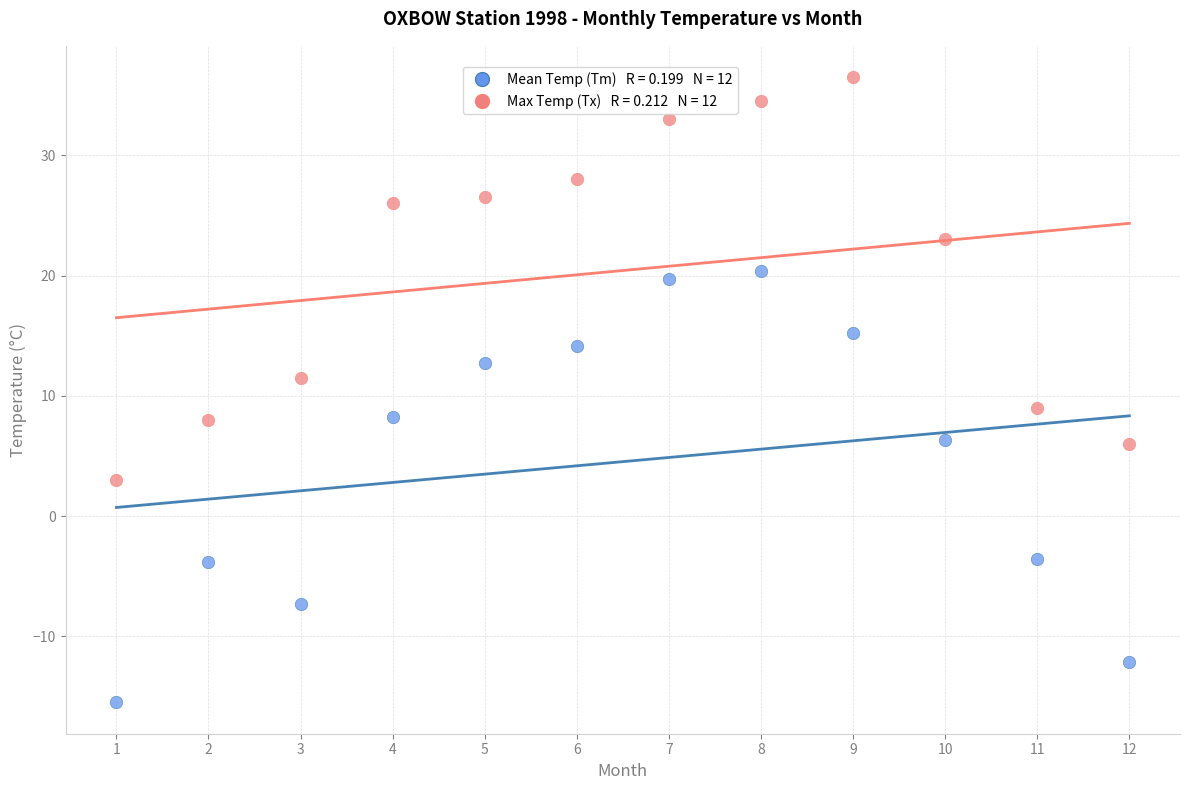

Across all data points, what is the range of Y values (max minus min)?

52.0